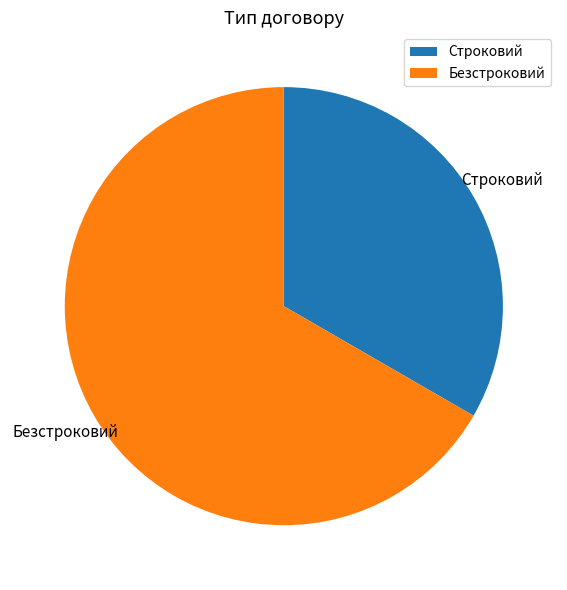

The Безстроковий slice represents 67% of the pie. True or false?

True